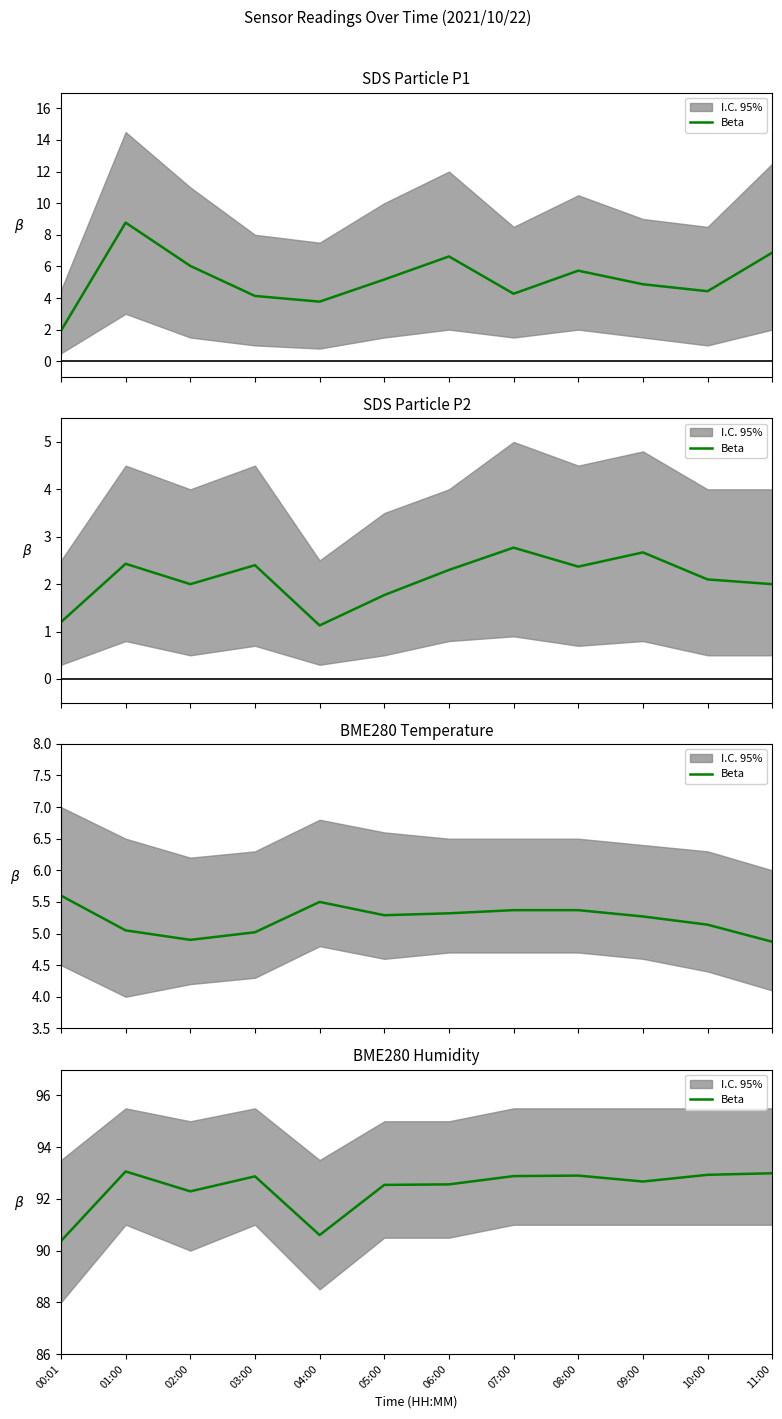

Reading right to left, what are all the values shown in this chart?

11:00=93.0	10:00=92.9	09:00=92.7	08:00=92.9	07:00=92.9	06:00=92.6	05:00=92.5	04:00=90.6	03:00=92.9	02:00=92.3	01:00=93.1	00:01=90.4